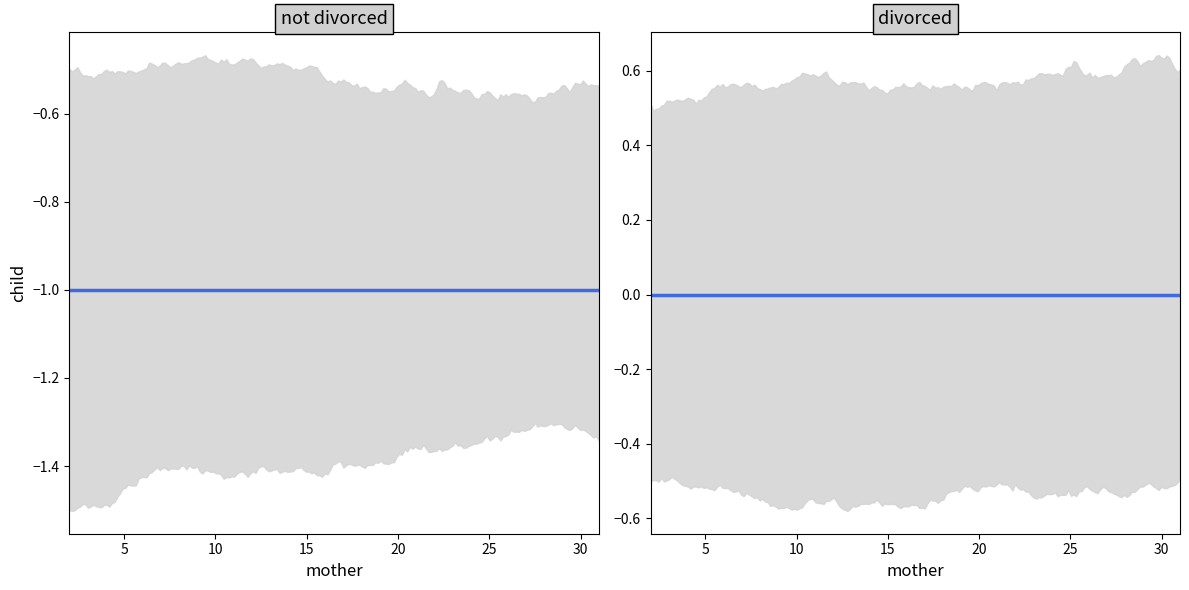

What is the difference between the highest and lowest values at 2?

1